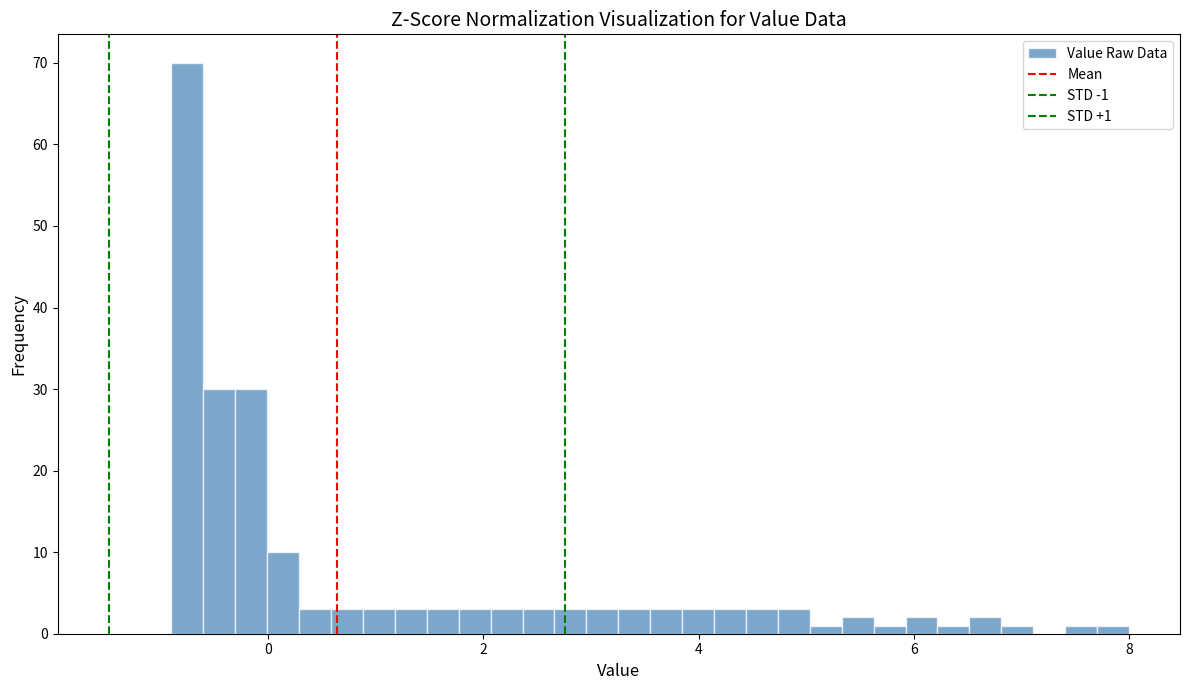

Read against the x-axis, roughly where is the centre of the tallest bar?

-0.8